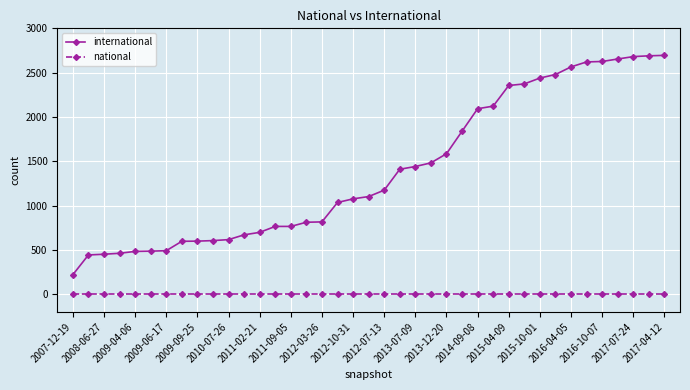

What is the sum of all international values?

54516